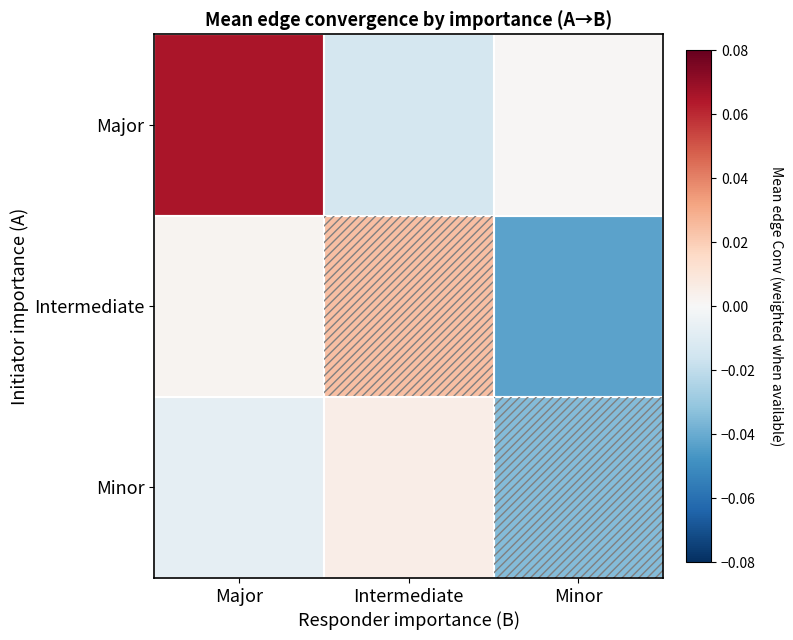

Which series has the widest spread of values?

Major